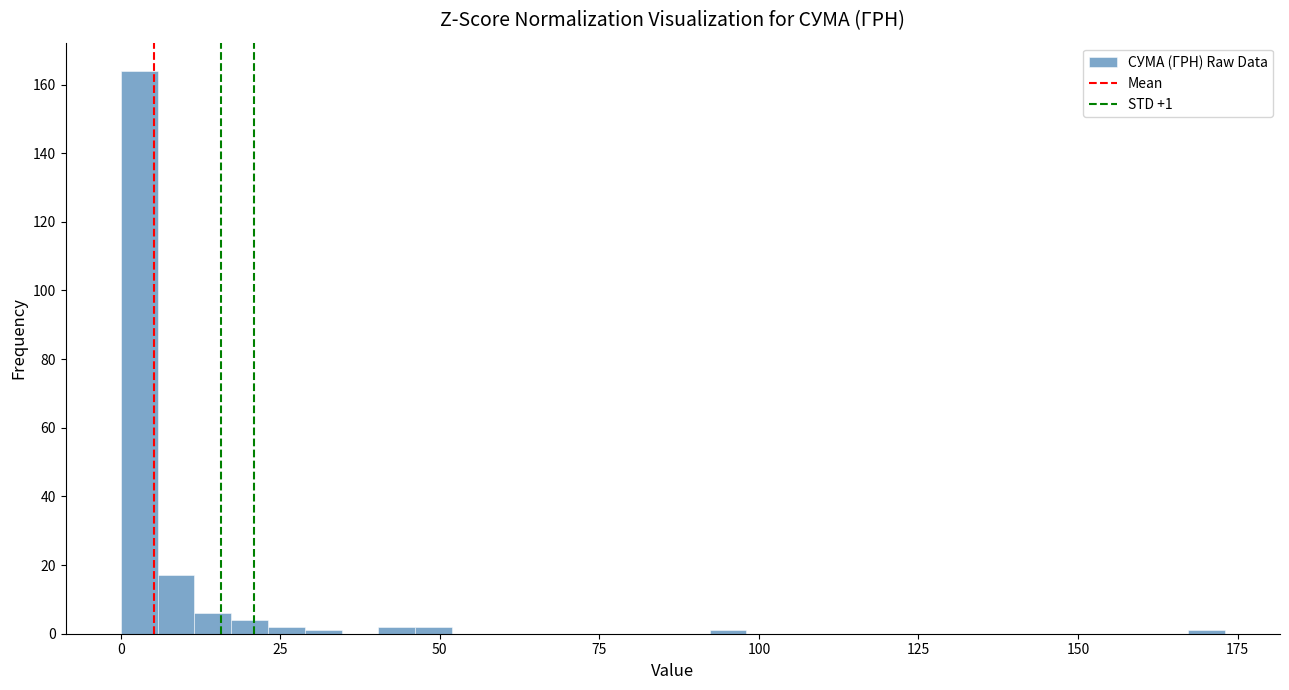

Around what value on the x-axis is the tallest bar? Give the approximate position of its centre, as read against the axis.

5